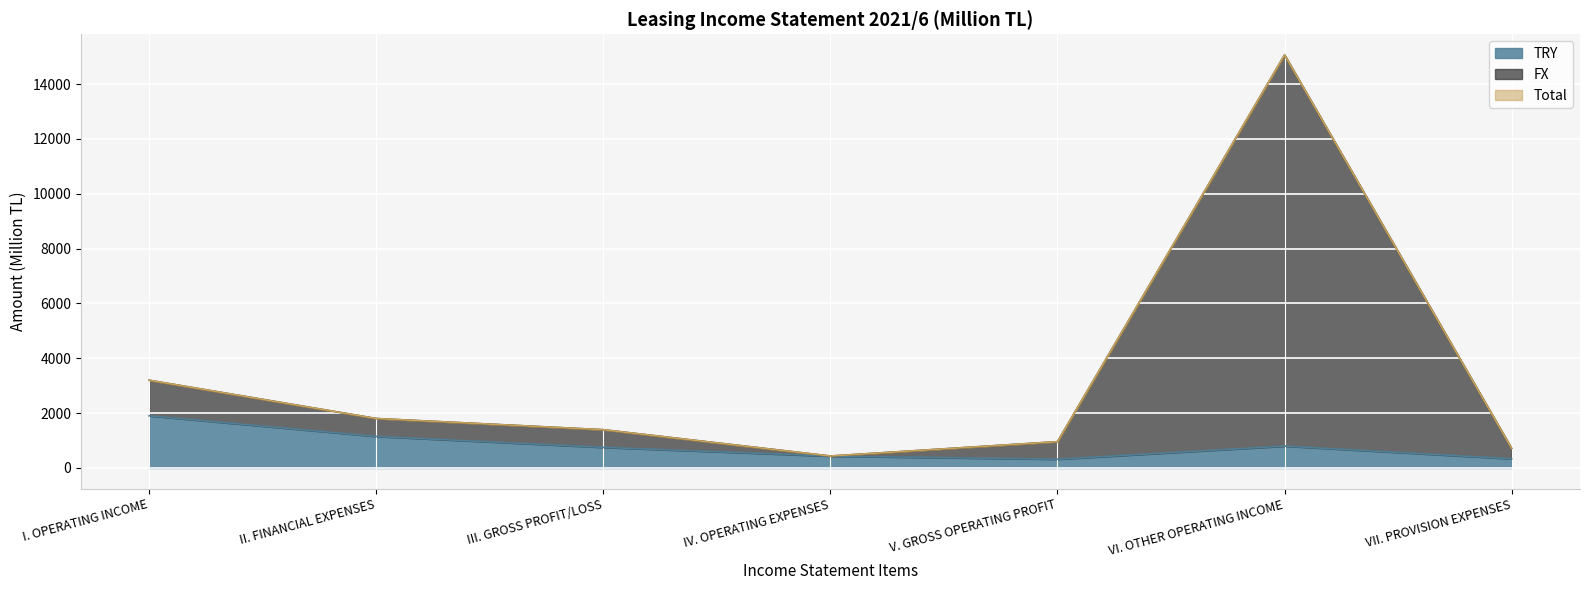

What is the highest value of the TRY series?

1903